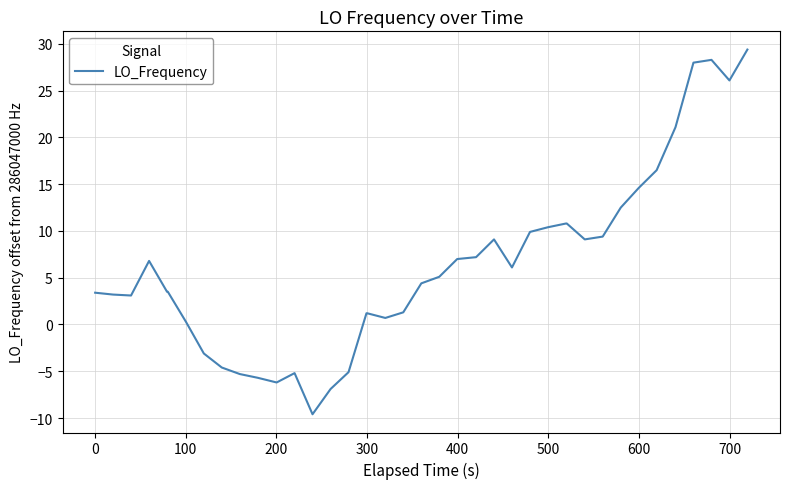

What is the maximum value shown in the chart?

29.4